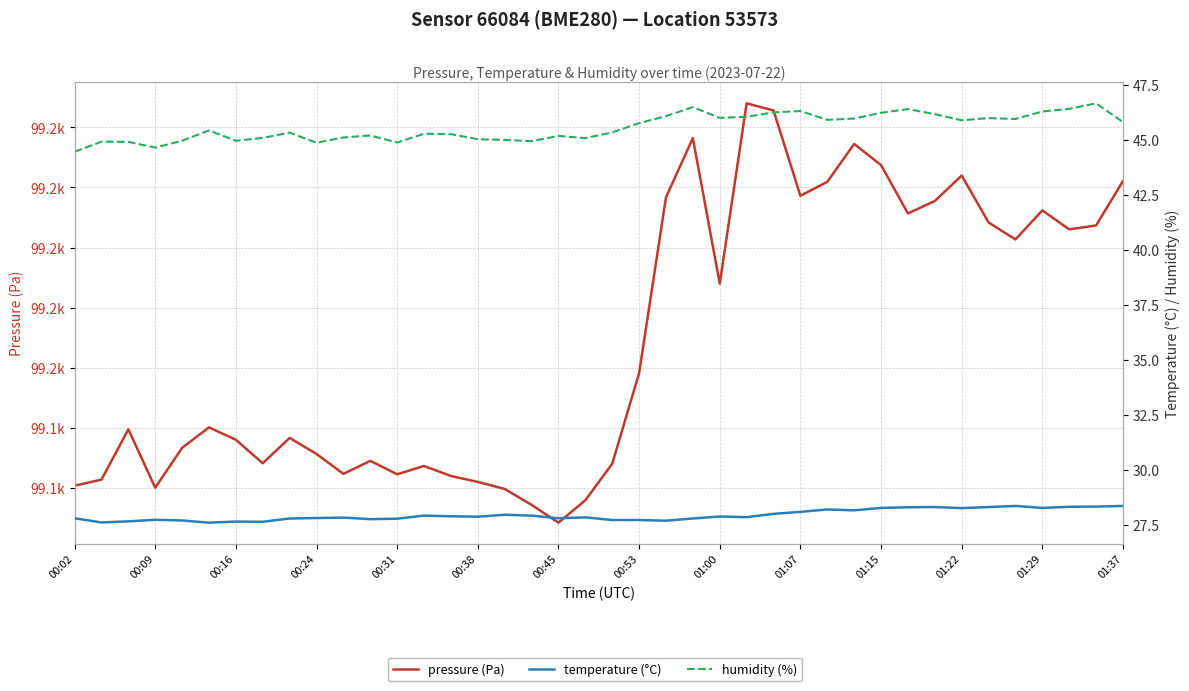

Reading left to right, transcribe all the data shown in this chart.

pressure: 99101.0	99103.6	99124.5	99100.2	99116.8	99125.3	99120.1	99110.4	99120.9	99114.2	99106.0	99111.4	99105.8	99109.2	99105.1	99102.6	99099.7	99093.1	99085.7	99095.0	99110.2	99147.8	99220.9	99245.5	99185.0	99260.0	99257.0	99221.6	99227.3	99243.1	99234.3	99214.2	99219.4	99230.0	99210.5	99203.4	99215.5	99207.6	99209.2	99227.7
temperature: 27.8	27.6	27.7	27.7	27.7	27.6	27.7	27.6	27.8	27.8	27.8	27.8	27.8	27.9	27.9	27.9	28.0	27.9	27.8	27.9	27.7	27.7	27.7	27.8	27.9	27.9	28.0	28.1	28.2	28.2	28.3	28.3	28.3	28.3	28.3	28.4	28.3	28.3	28.3	28.4
humidity: 44.5	44.9	44.9	44.6	45.0	45.4	45.0	45.1	45.3	44.9	45.1	45.2	44.9	45.3	45.3	45.0	45.0	44.9	45.2	45.1	45.3	45.8	46.1	46.5	46.0	46.0	46.2	46.3	45.9	46.0	46.2	46.4	46.2	45.9	46.0	46.0	46.3	46.4	46.7	45.8